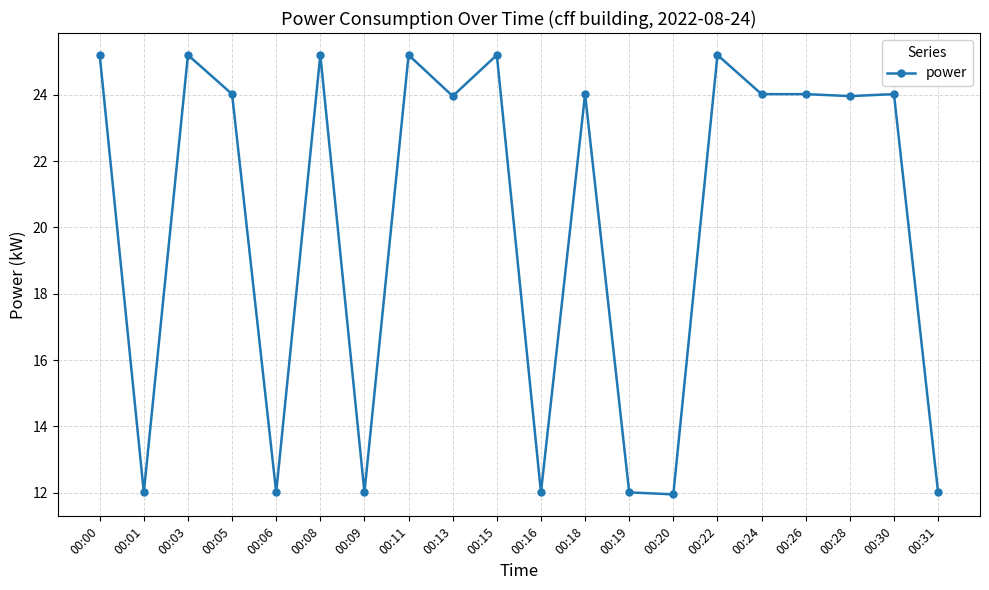

What is the value of the 9th point from the left?

24.0